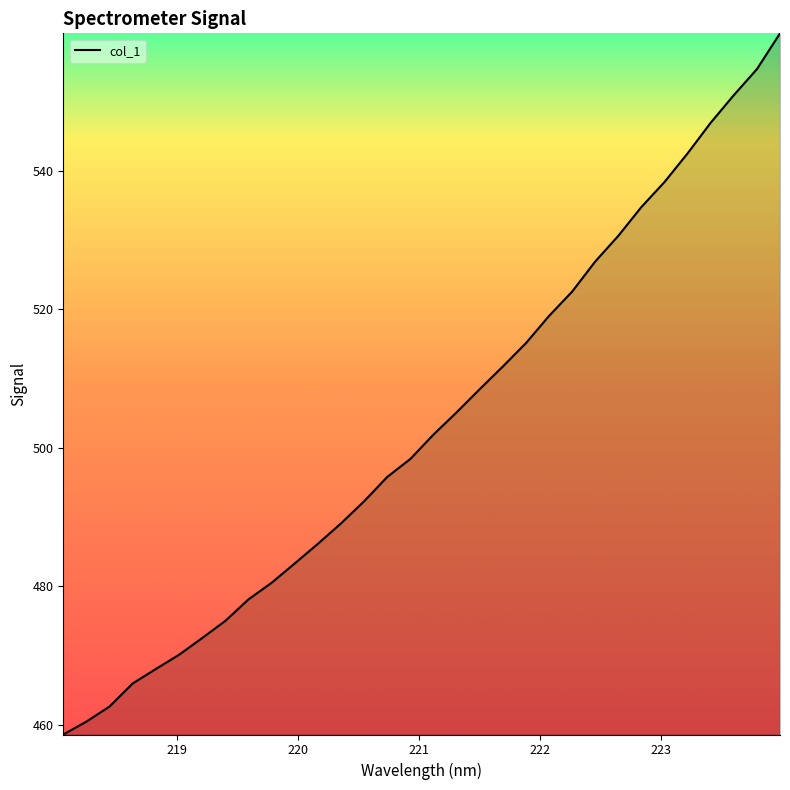

What is the difference between the maximum and minimum values?

101.3